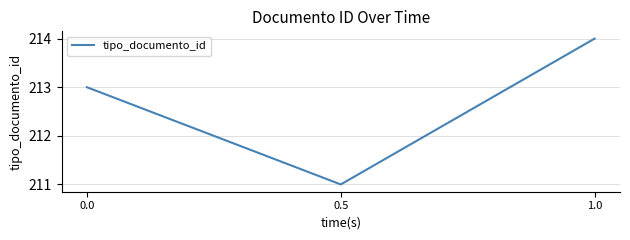

Approximately how many times larger is the value at 1.0 compared to 0.5?

1.0